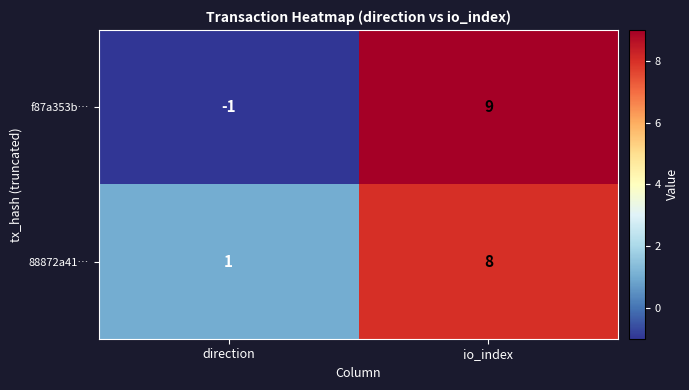

Rank the series at direction from lowest to highest value.

f87a353b…, 88872a41…